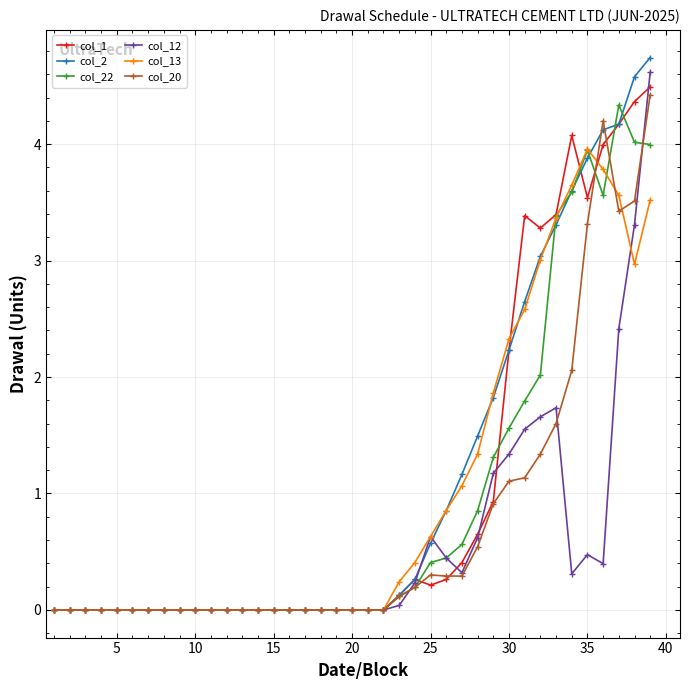

Which series has the largest range (max minus min)?

col_2